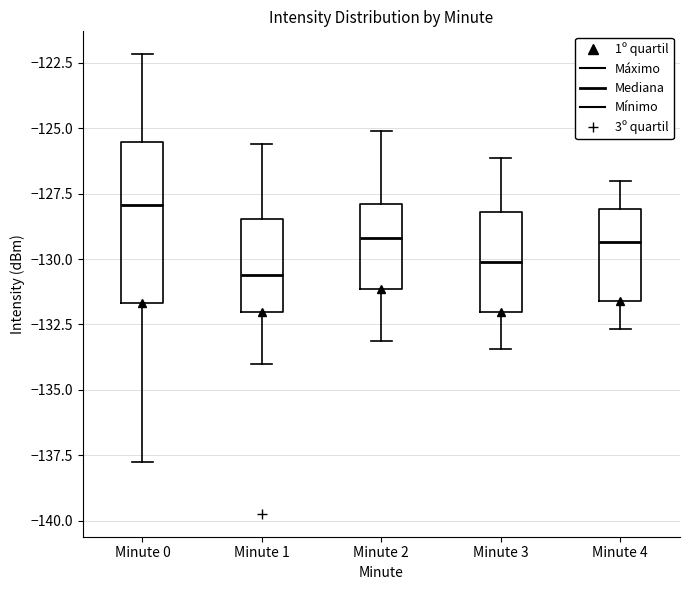

Comparing the boxes themselves (not the whiskers), which one is the tallest?

Minute 0